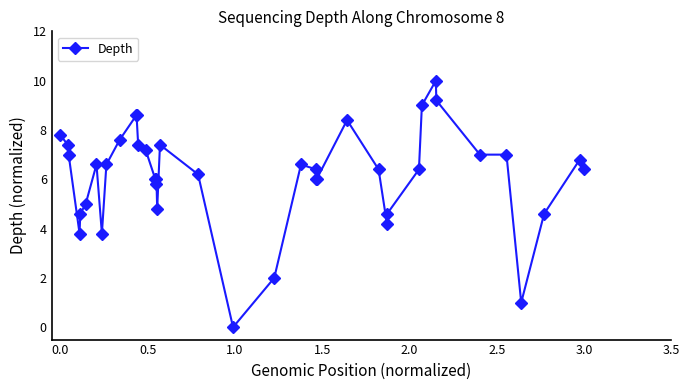

What is the value of the 25th point from the left?

6.0